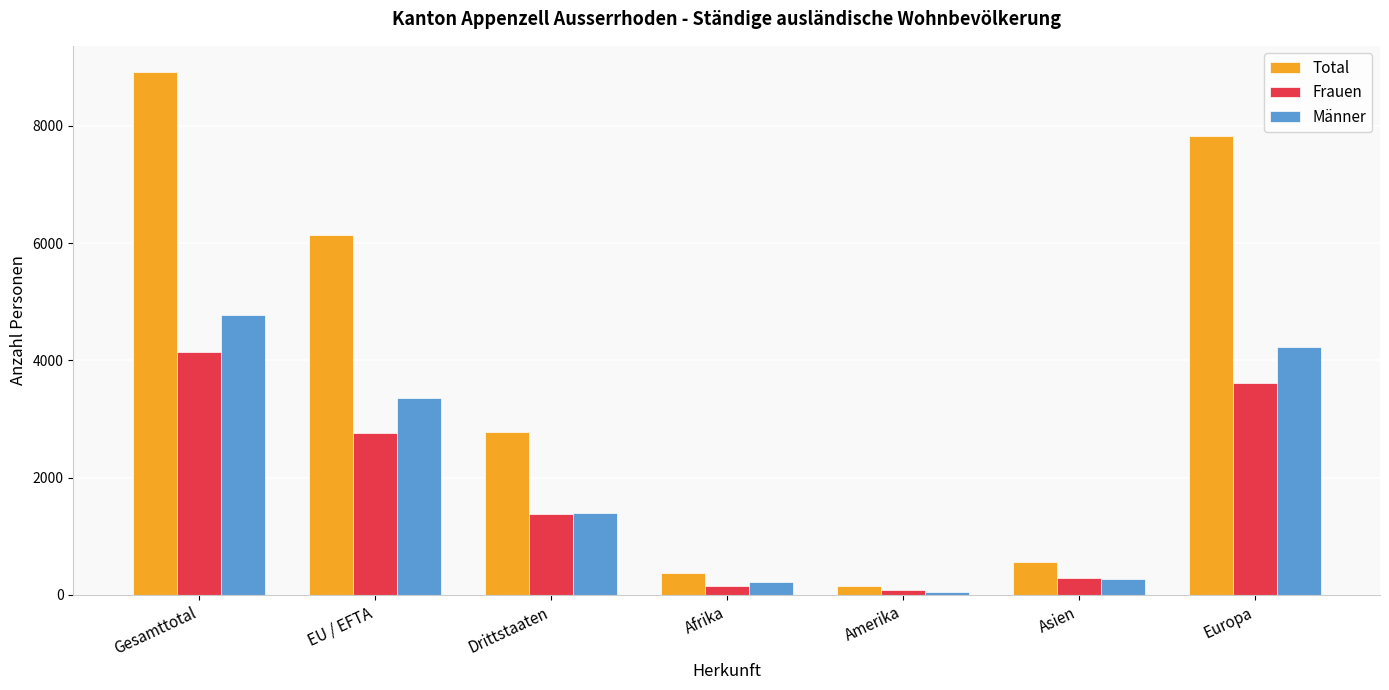

Reading left to right, transcribe all the data shown in this chart.

Total: Gesamttotal=8917	EU / EFTA=6134	Drittstaaten=2783	Afrika=368	Amerika=145	Asien=566	Europa=7833
Frauen: Gesamttotal=4148	EU / EFTA=2769	Drittstaaten=1379	Afrika=153	Amerika=88	Asien=297	Europa=3607
Männer: Gesamttotal=4769	EU / EFTA=3365	Drittstaaten=1404	Afrika=215	Amerika=57	Asien=269	Europa=4226